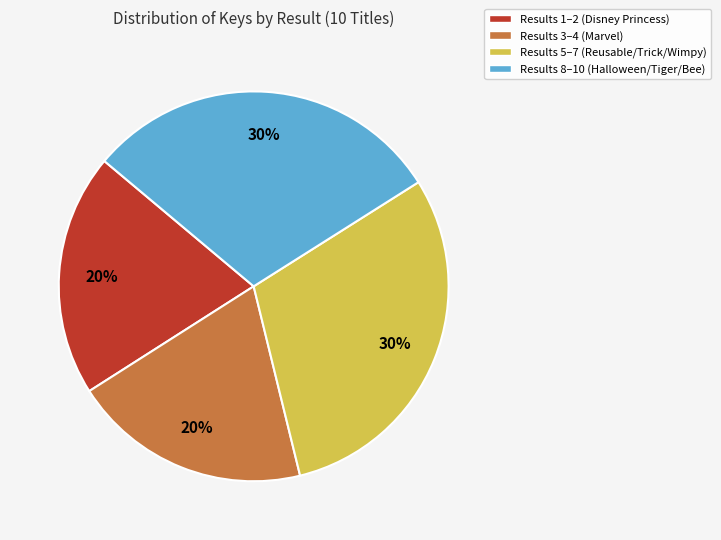

How many segments does this pie chart have?

4